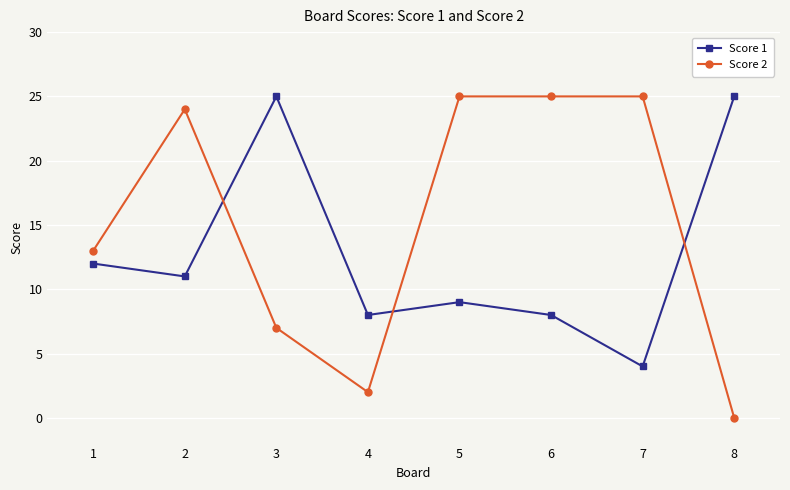

How many values in the Score 2 series are below 24?

4